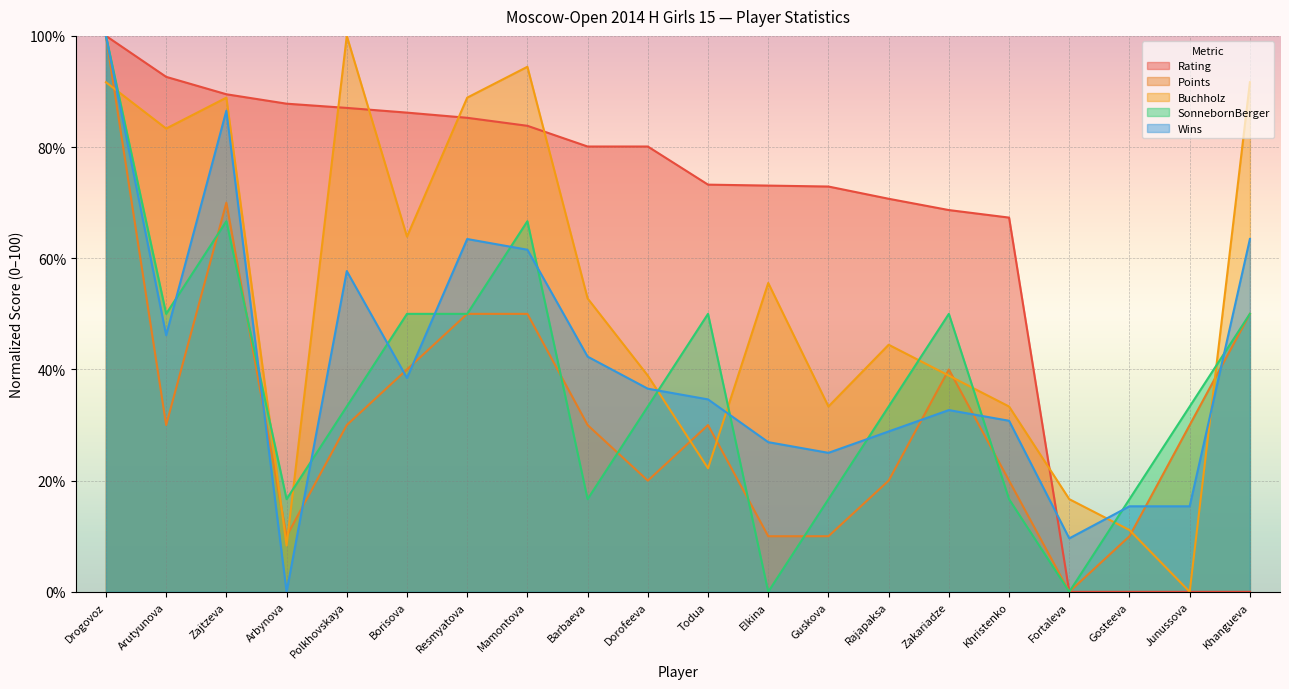

What is the difference between the highest and lowest values at Arutyunova?

62.6